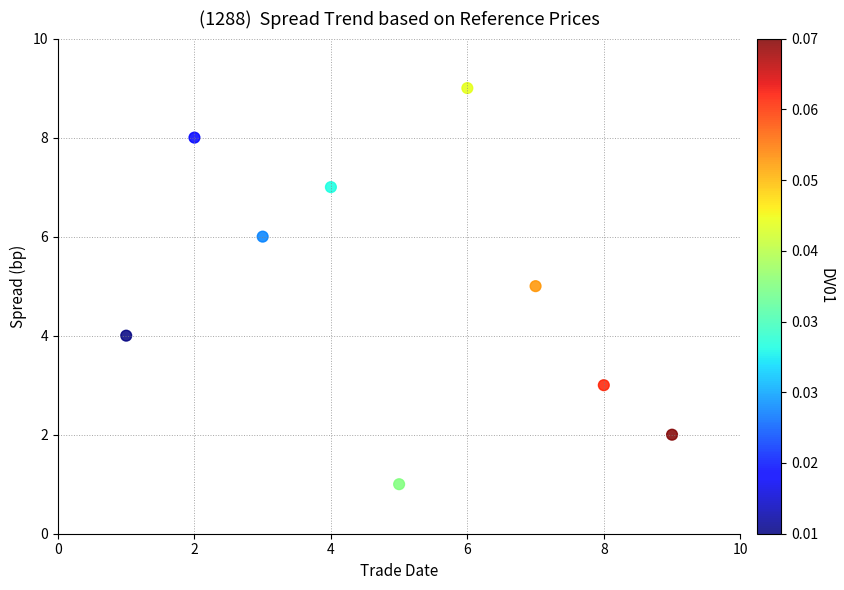

What is the average X value?

5